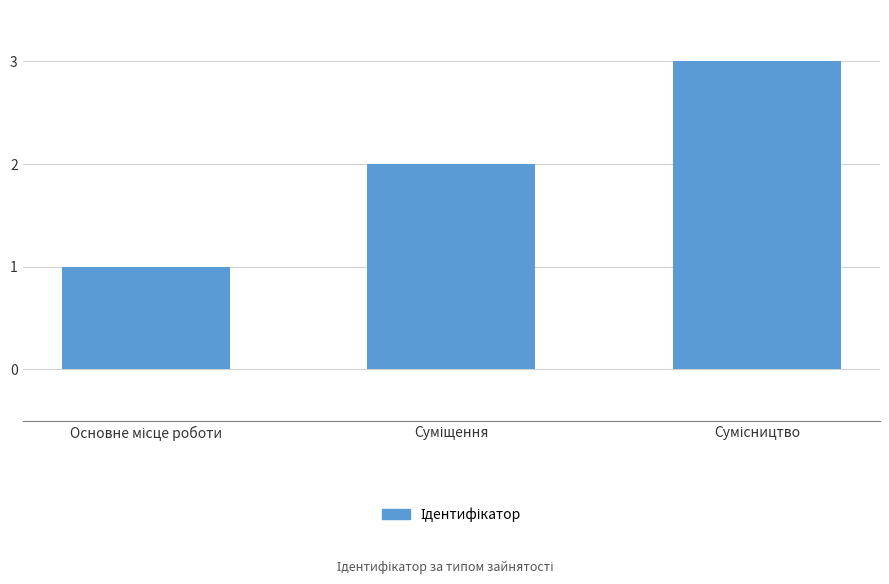

What is the greatest value displayed?

3